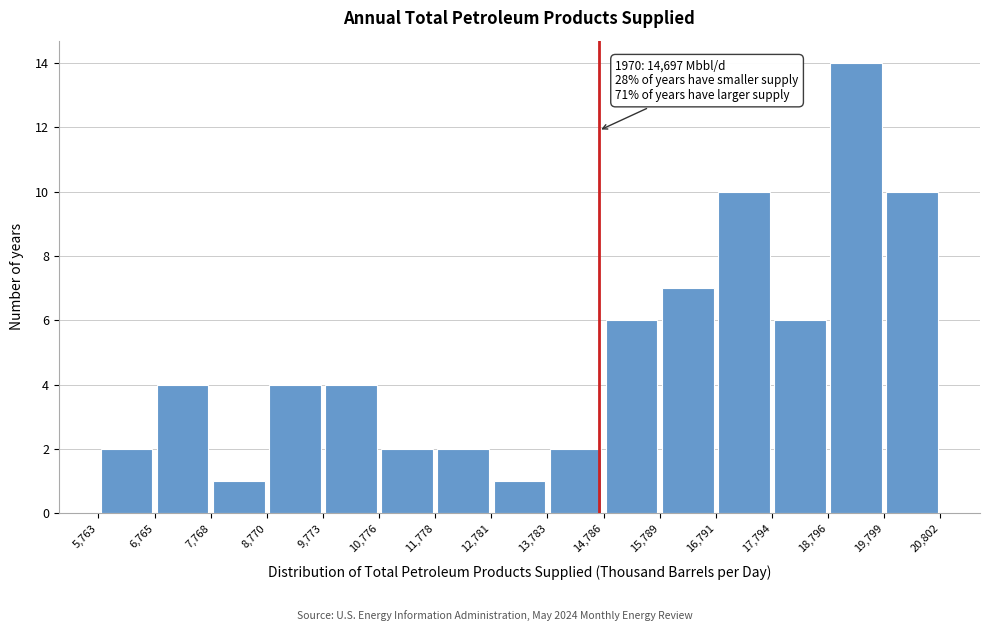

Over which range of the x-axis is the bar tallest?

18,796 to 19,799